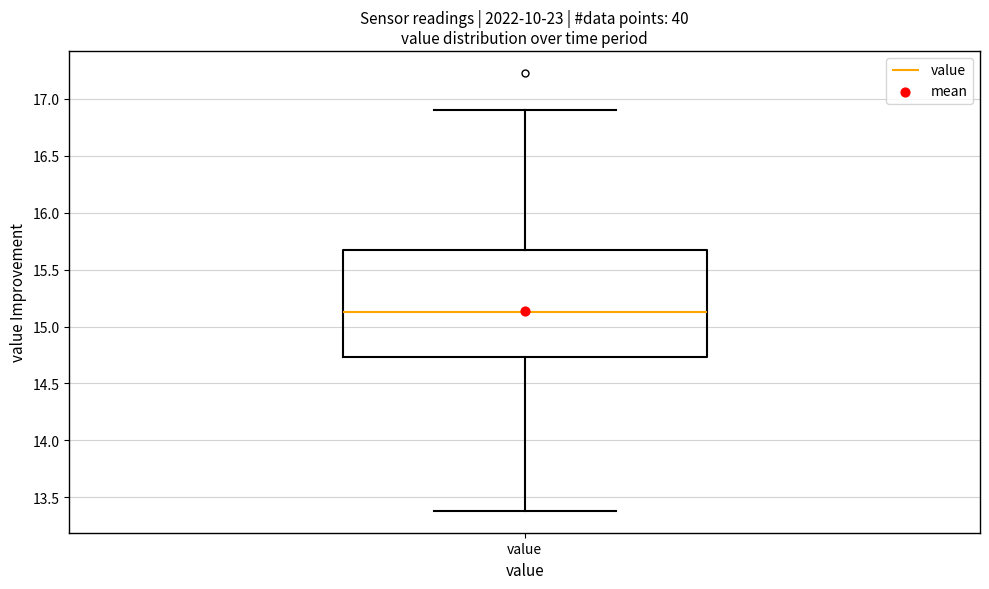

Read this box plot against the y-axis: the position of the median line, the range covered by the box, and the ends of both whiskers. The values are not printed on the chart, so give them approximately, as read against the axis.

median 15.15, box 14.75 to 15.65, whiskers 13.40 to 16.90